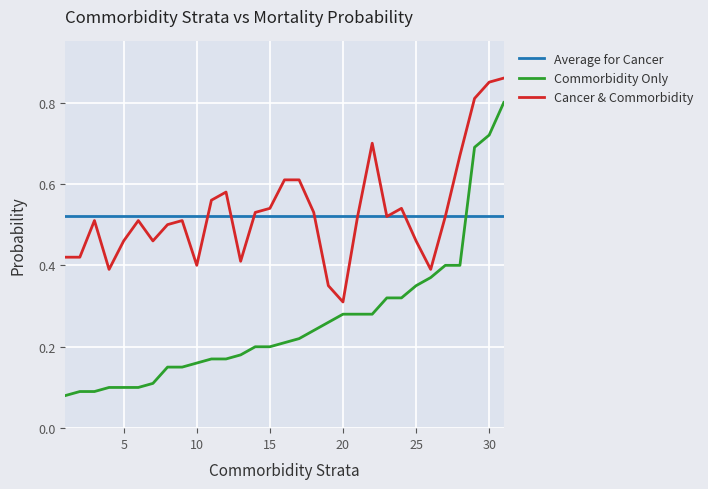

Which series has the widest spread of values?

Commorbidity Only